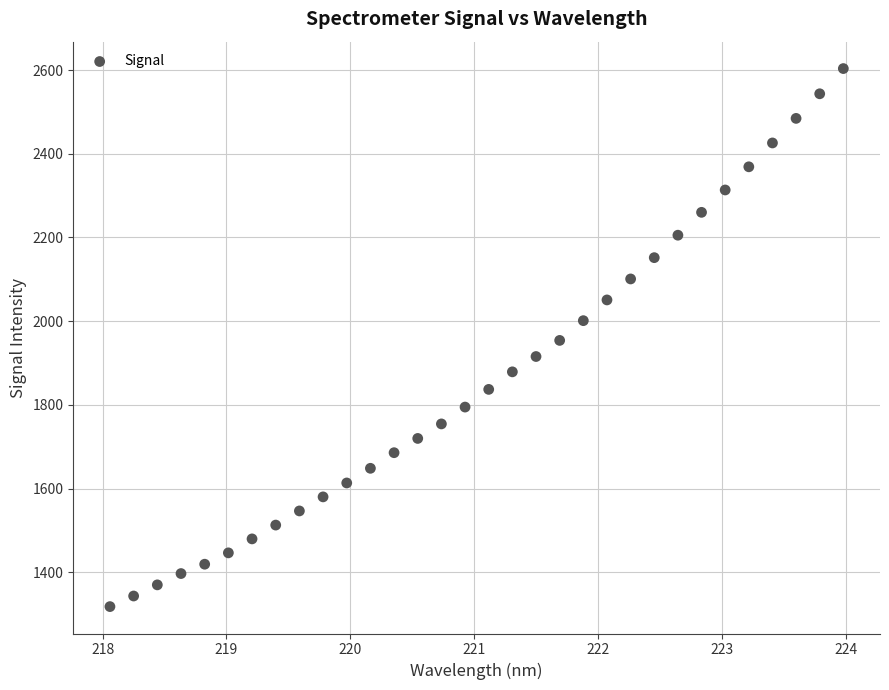

What is the range of X values (max minus min)?

5.9